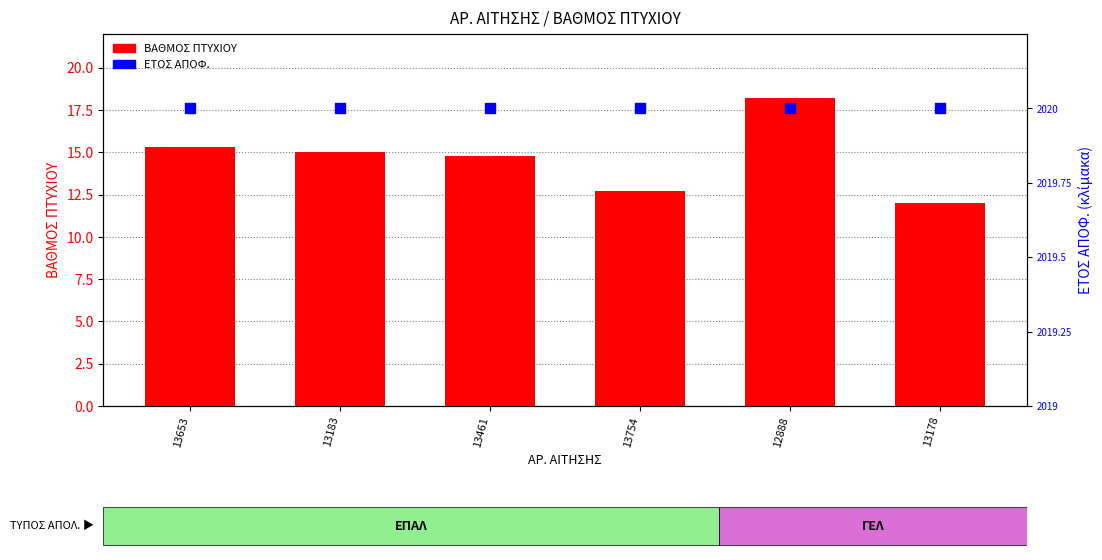

Which series contains the lowest Y value?

ΒΑΘΜΟΣ ΠΤΥΧΙΟΥ